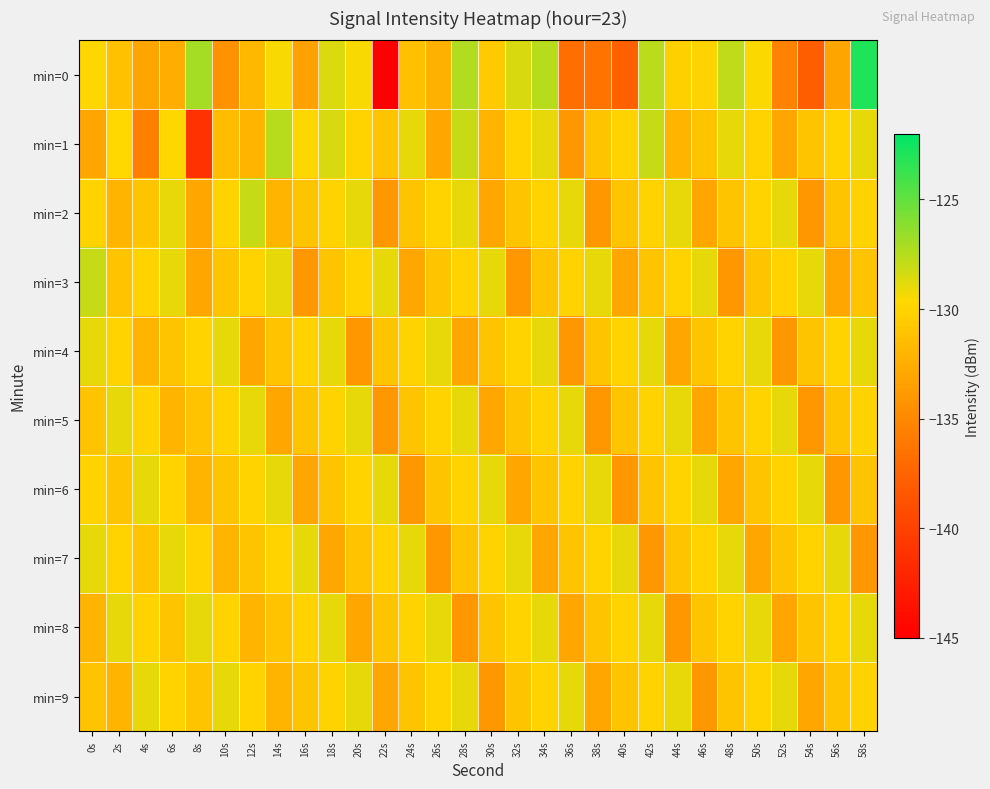

Rank the series by their maximum value, from highest to lowest.

min=0, min=1, min=2, min=3, min=4, min=5, min=6, min=7, min=8, min=9